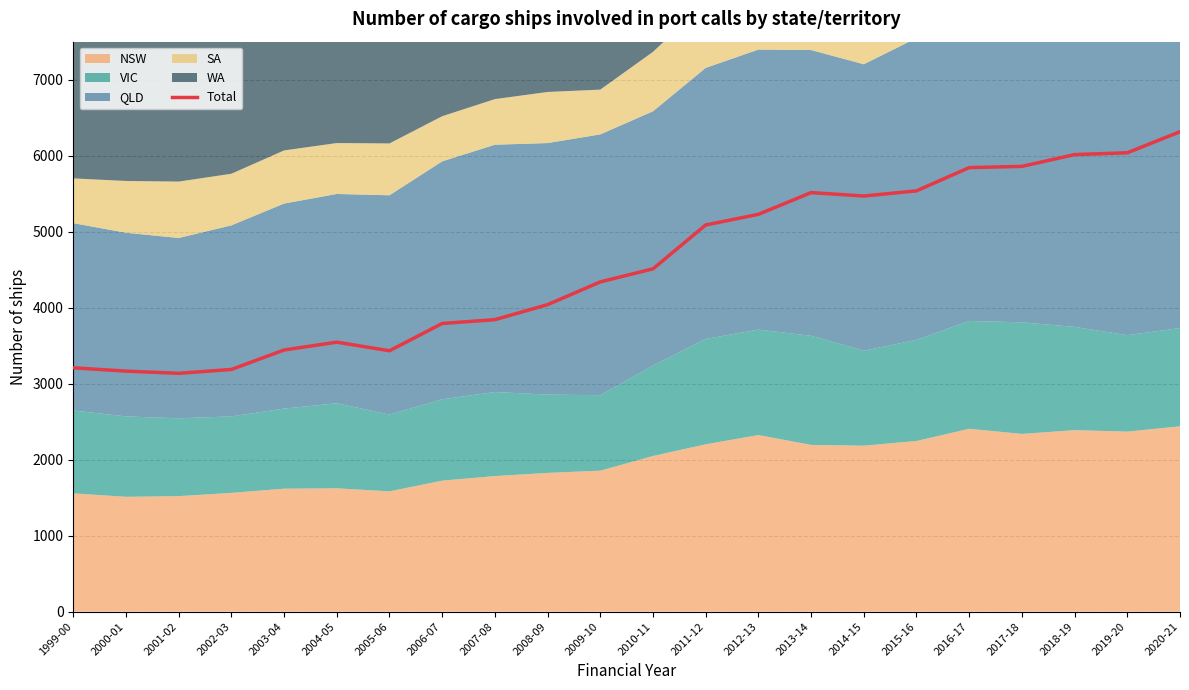

The value at 2010-11 is 4511. True or false?

True